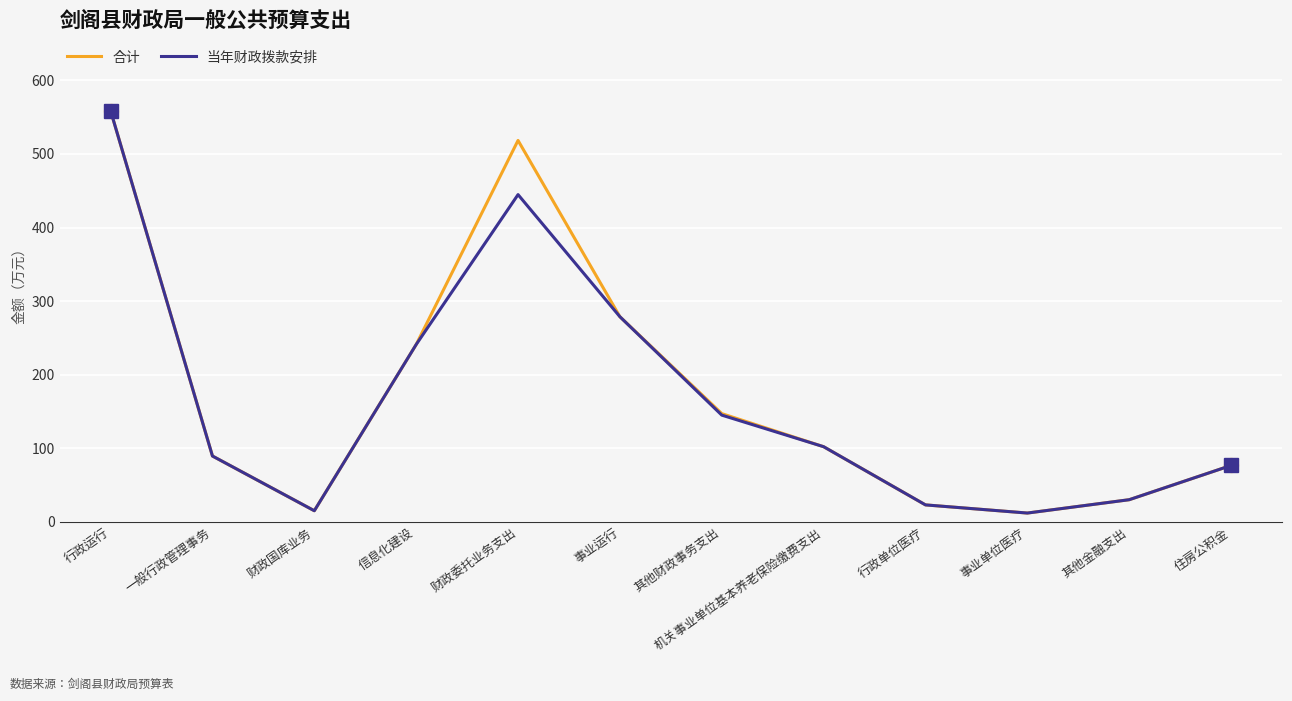

What are all the series names shown in the legend?

合计, 当年财政拨款安排